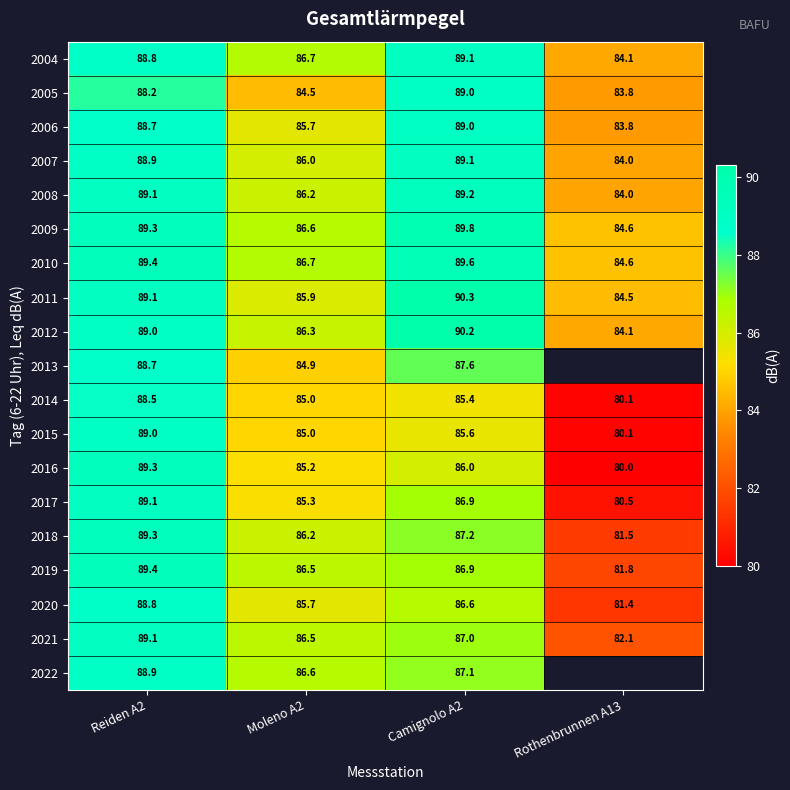

The 2008 series shows 86.2 at Moleno A2. True or false?

True